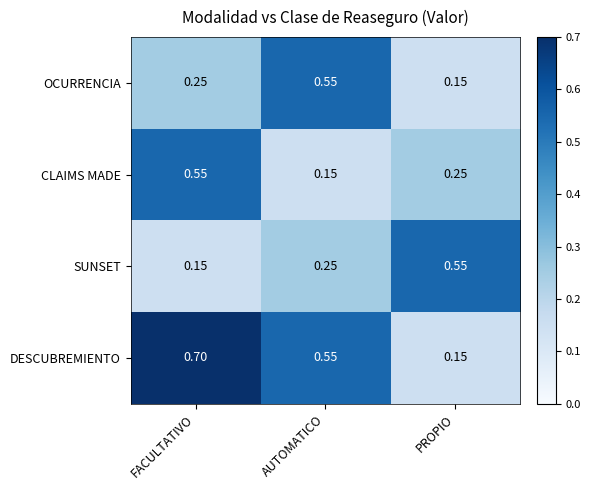

Which category has the highest value across all series?

FACULTATIVO